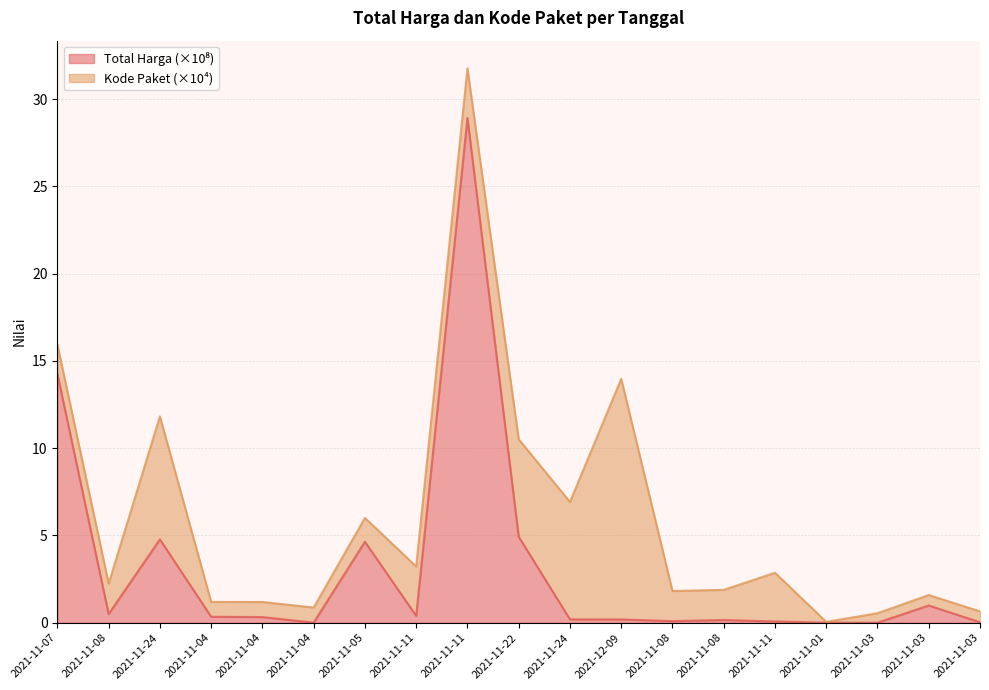

Rank the categories by value from highest to lowest.

2021-11-11, 2021-11-07, 2021-11-22, 2021-11-24, 2021-11-05, 2021-11-03, 2021-11-08, 2021-11-11, 2021-11-04, 2021-11-04, 2021-11-24, 2021-12-09, 2021-11-08, 2021-11-08, 2021-11-11, 2021-11-03, 2021-11-04, 2021-11-01, 2021-11-03